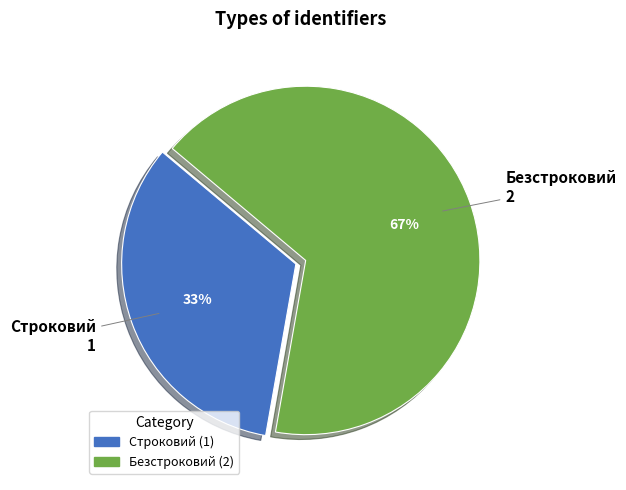

Which slice represents more than half of the pie?

Безстроковий